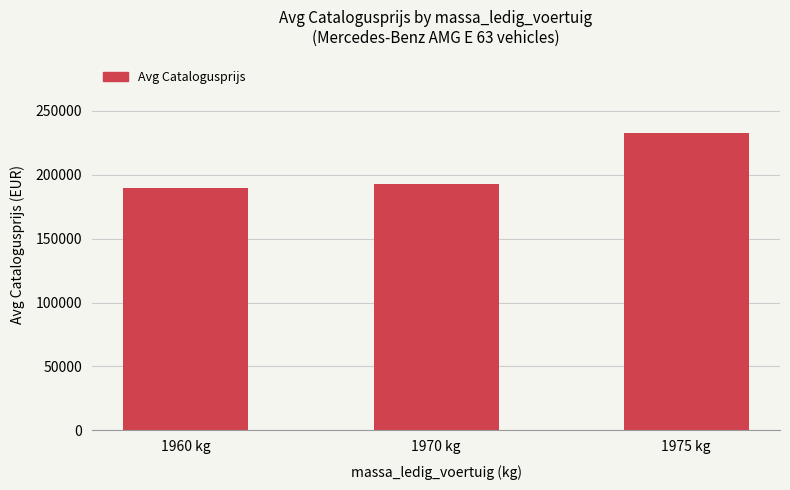

Reading left to right, transcribe all the data shown in this chart.

1960 kg=189295	1970 kg=192939	1975 kg=232169